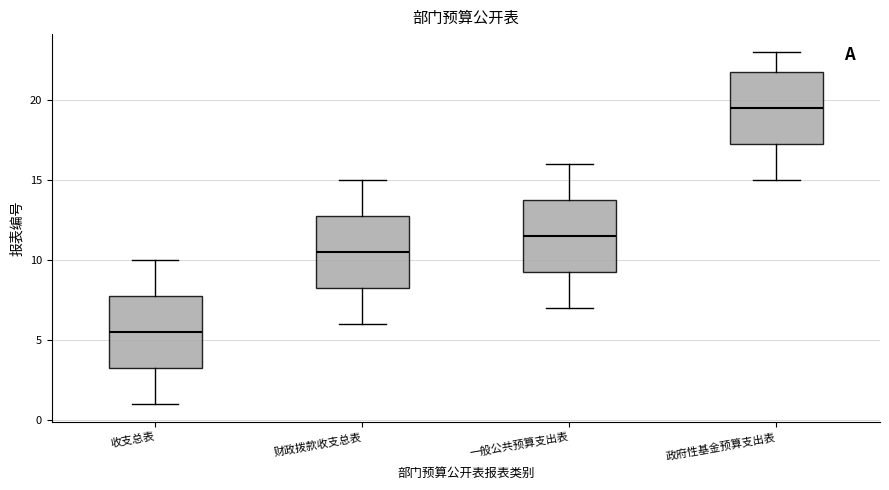

Where does the upper whisker of the box for 政府性基金预算支出表 end on the y-axis? The values are not printed on the chart, so give them approximately, as read against the axis.

23.0